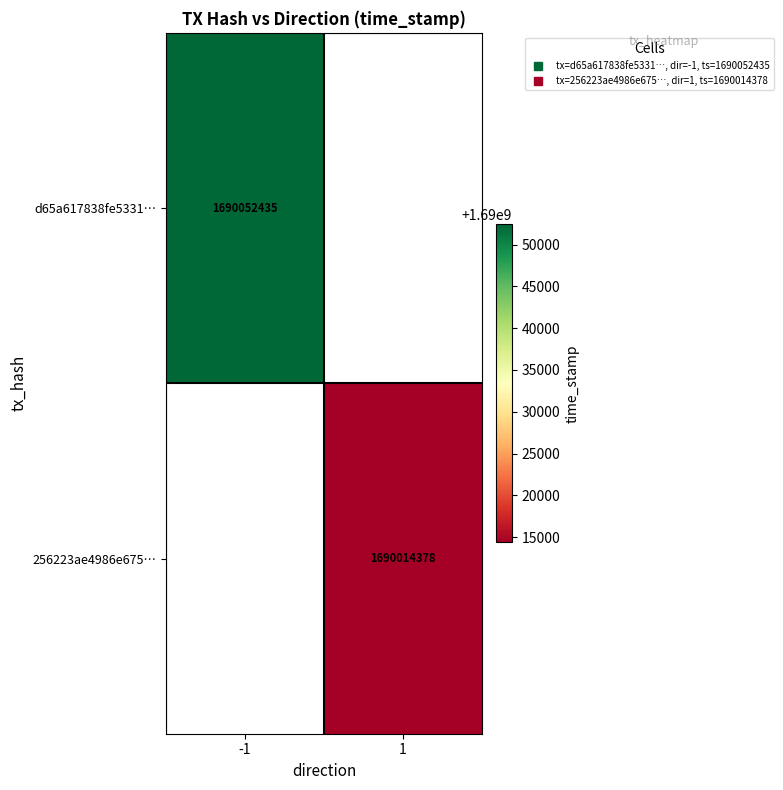

Which label corresponds to the largest value in the chart?

-1